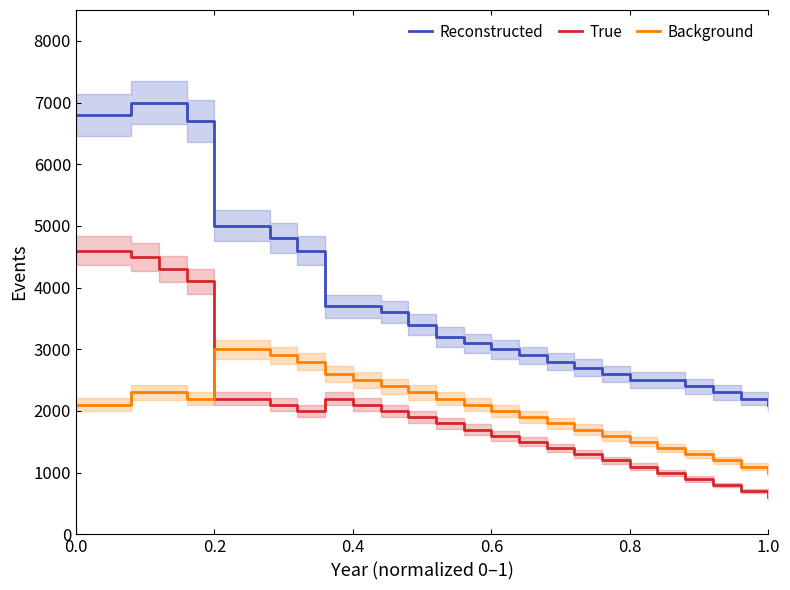

What is the approximate value of Reconstructed at 0.6, to the nearest 50?

3000